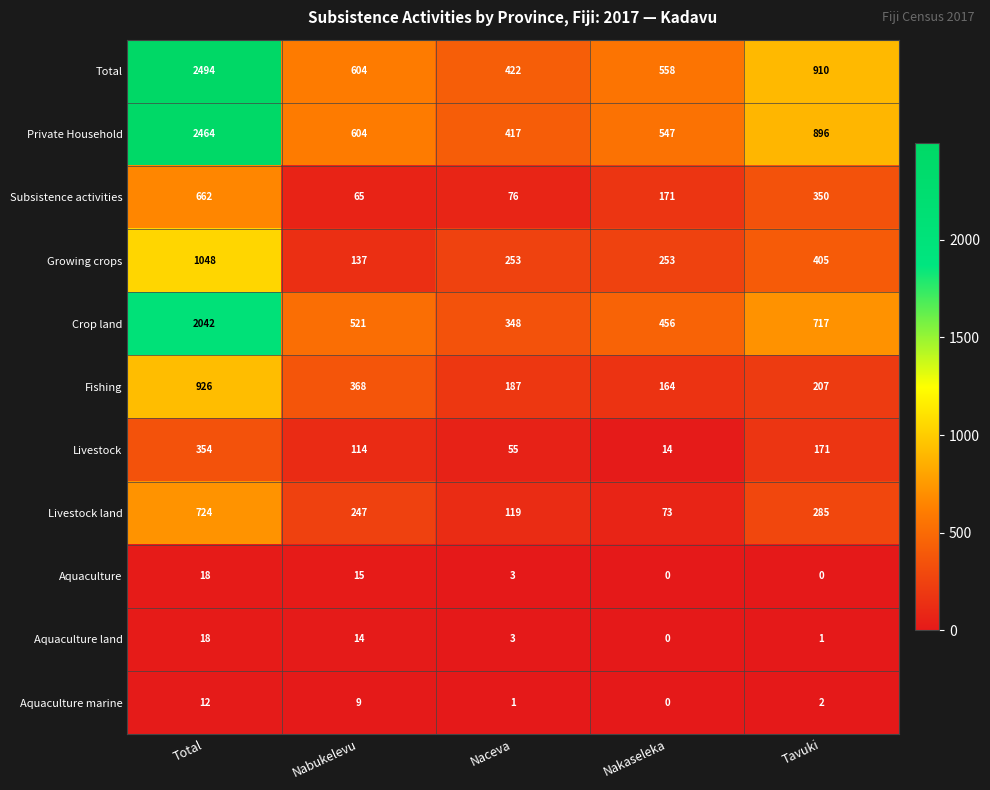

What is the sum of all Growing crops values?

2096